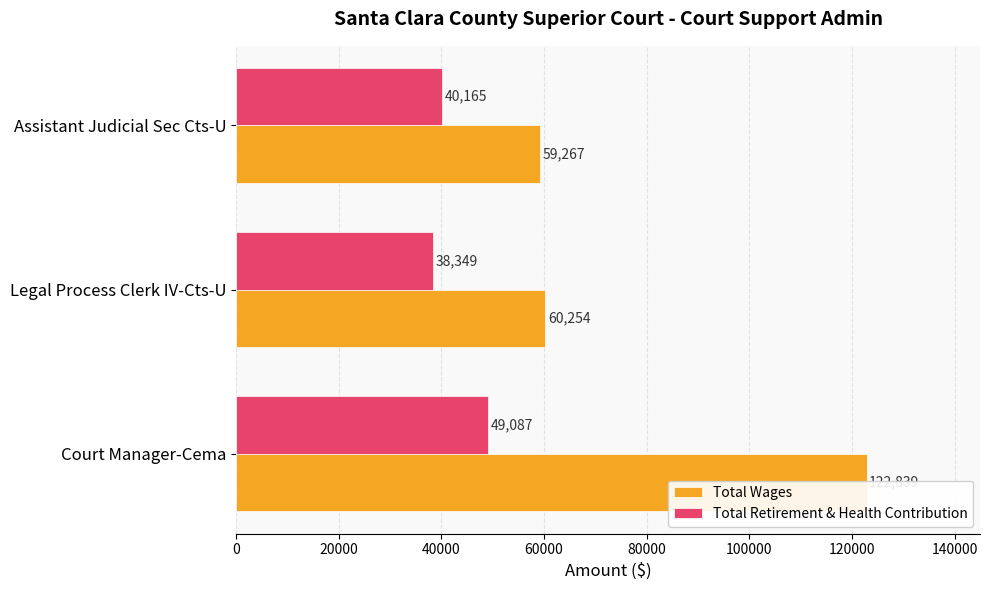

How many values in the Total Retirement & Health Contribution series are below 40165?

1